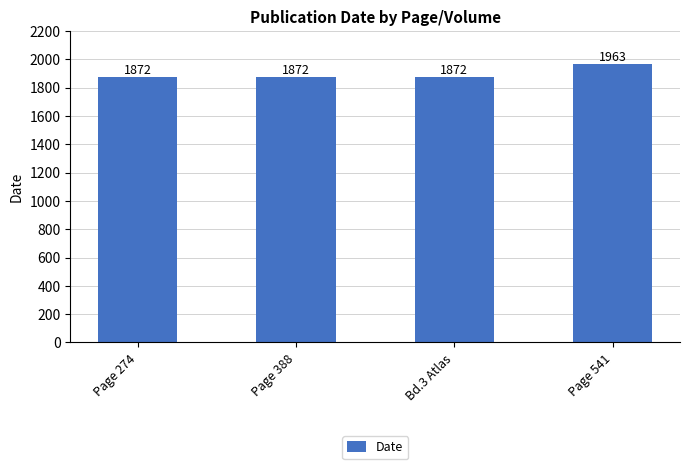

The chart shows a value of 1872 at Page 274. True or false?

True